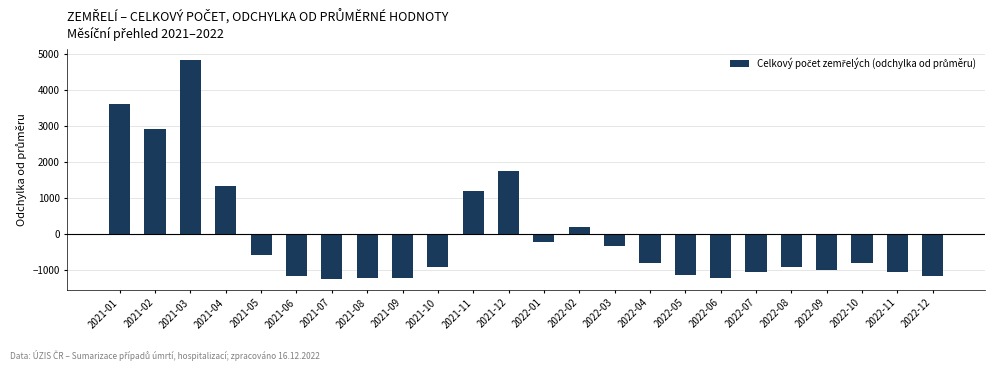

What is the label of the 11th bar from the right?

2022-02